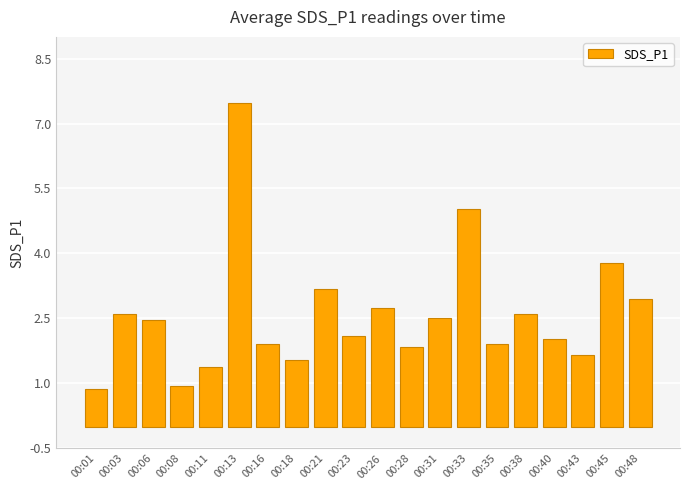

What is the value of the 3rd bar from the left?

2.5